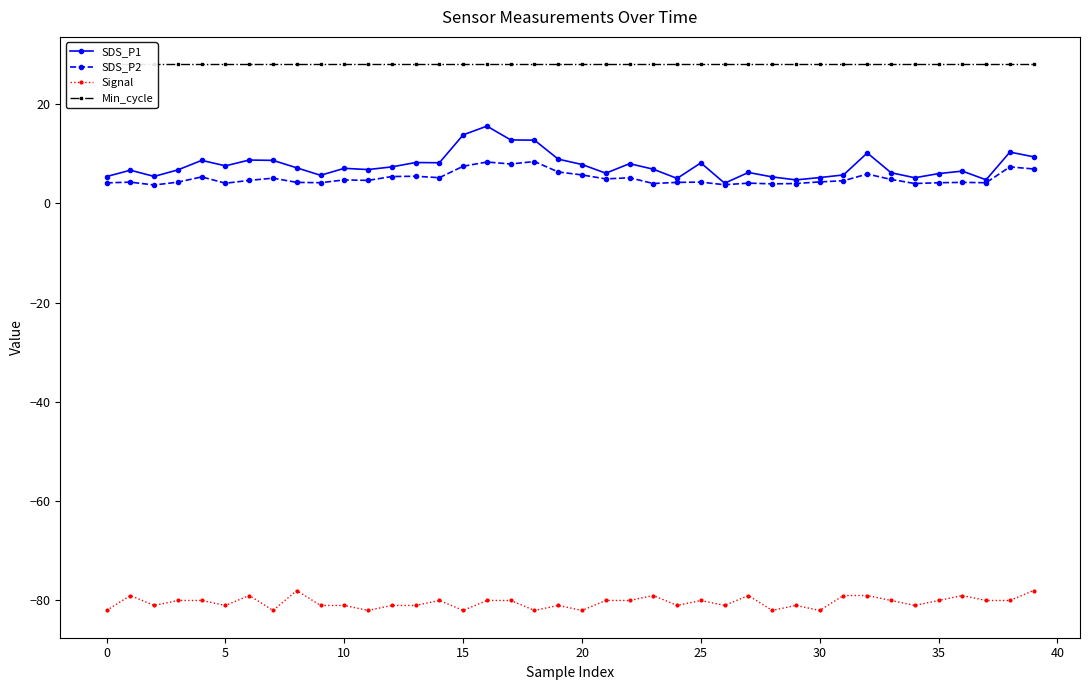

What is the average value of the SDS_P1 series?

7.6